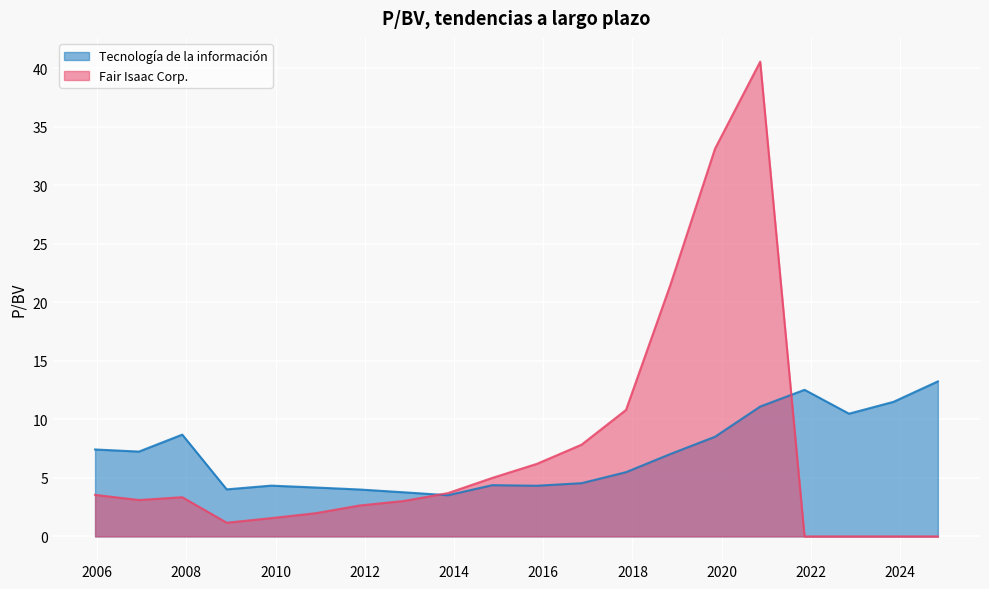

In Fair Isaac Corp., how many points are lower than both neighbors (excluding endpoints)?

2